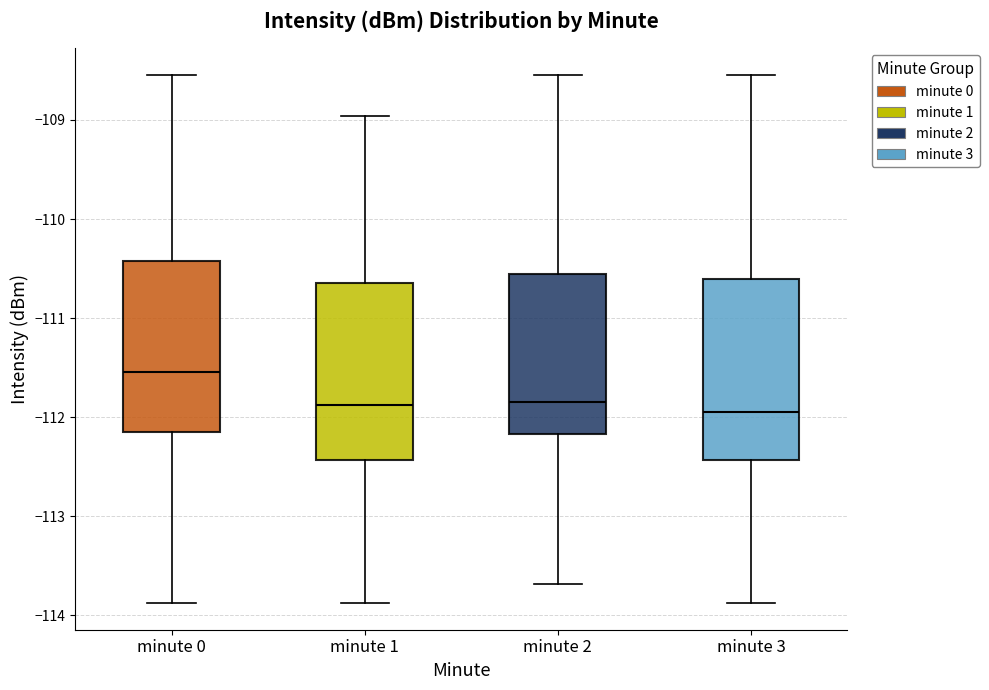

Reading left to right, read every box against the y-axis: the position of its median line, the range the box covers, and the ends of its whiskers. The values are not printed on the chart, so give them approximately, as read against the axis.

minute 0: median -111.5, box -112.2 to -110.4, whiskers -113.9 to -108.5
minute 1: median -111.9, box -112.4 to -110.6, whiskers -113.9 to -109.0
minute 2: median -111.8, box -112.2 to -110.6, whiskers -113.7 to -108.5
minute 3: median -112.0, box -112.4 to -110.6, whiskers -113.9 to -108.5